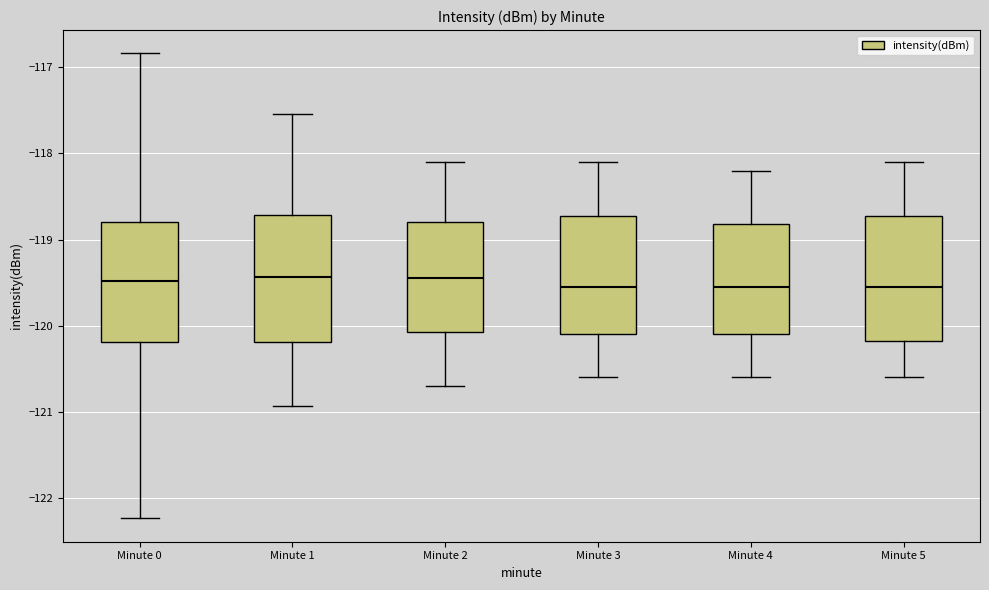

Where does the lower whisker of the box for Minute 5 end on the y-axis? The values are not printed on the chart, so give them approximately, as read against the axis.

-120.6